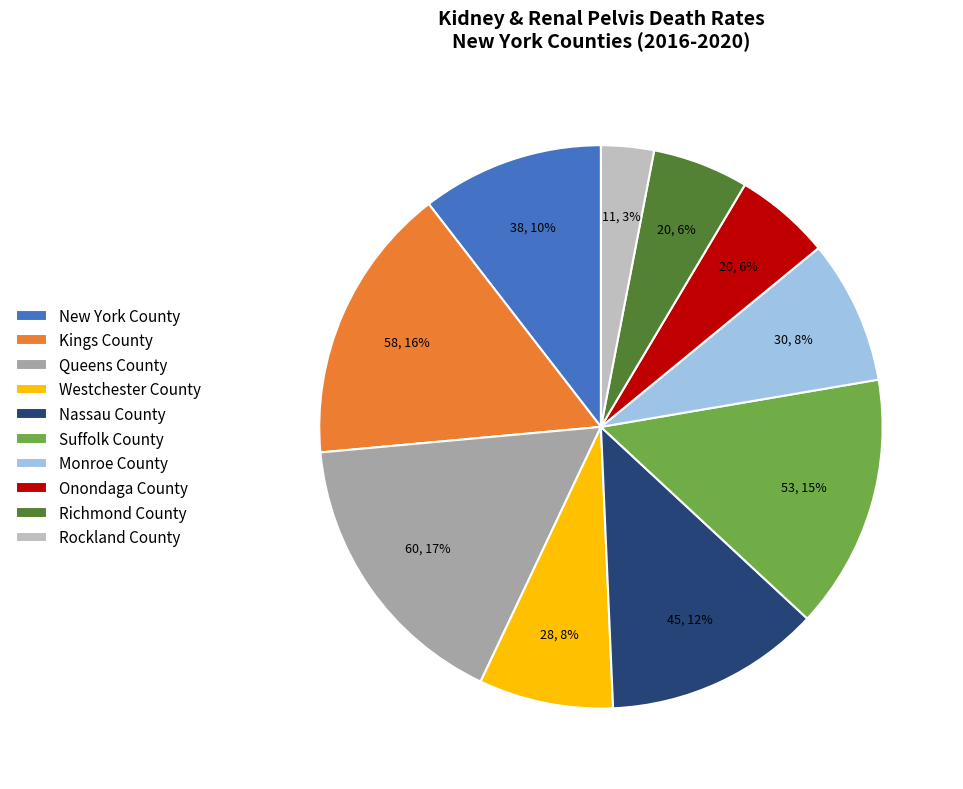

To the nearest percent, what percentage of the pie is Queens County?

17%